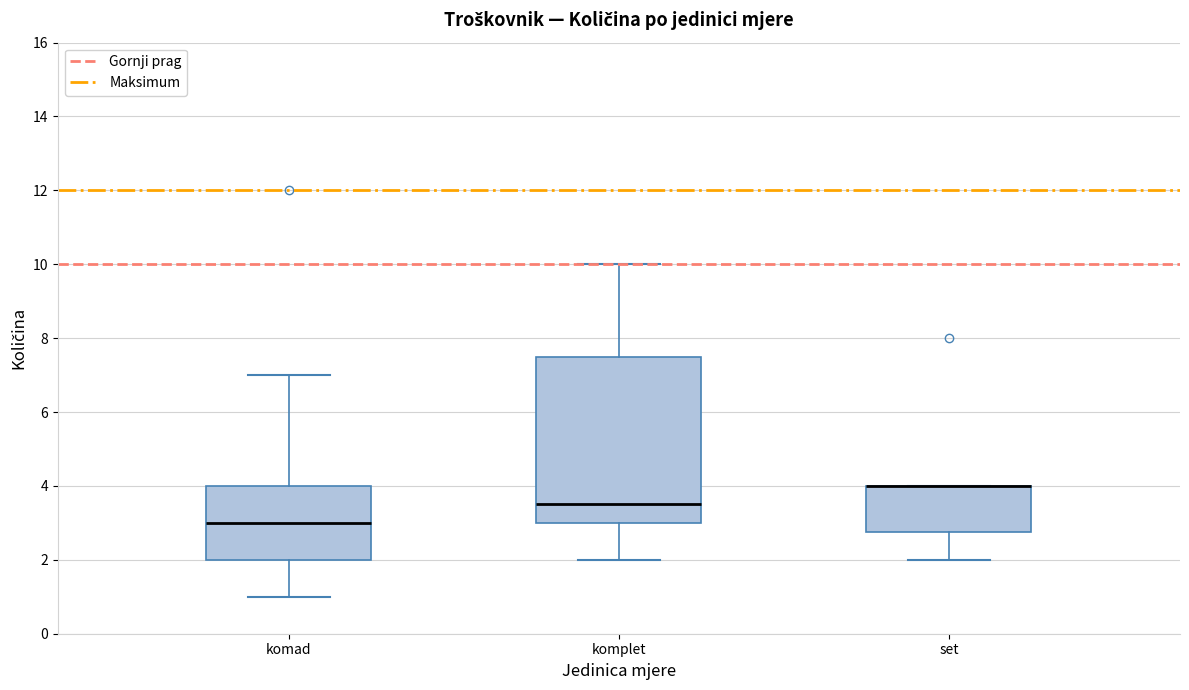

Reading left to right, read every box against the y-axis: the position of its median line, the range the box covers, and the ends of its whiskers. The values are not printed on the chart, so give them approximately, as read against the axis.

komad: median 3.0, box 2.0 to 4.0, whiskers 1.0 to 7.0
komplet: median 3.6, box 3.0 to 7.6, whiskers 2.0 to 10.0
set: median 4.0 (drawn on the box's upper edge), box 2.8 to 4.0, whiskers 2.0 to 4.0